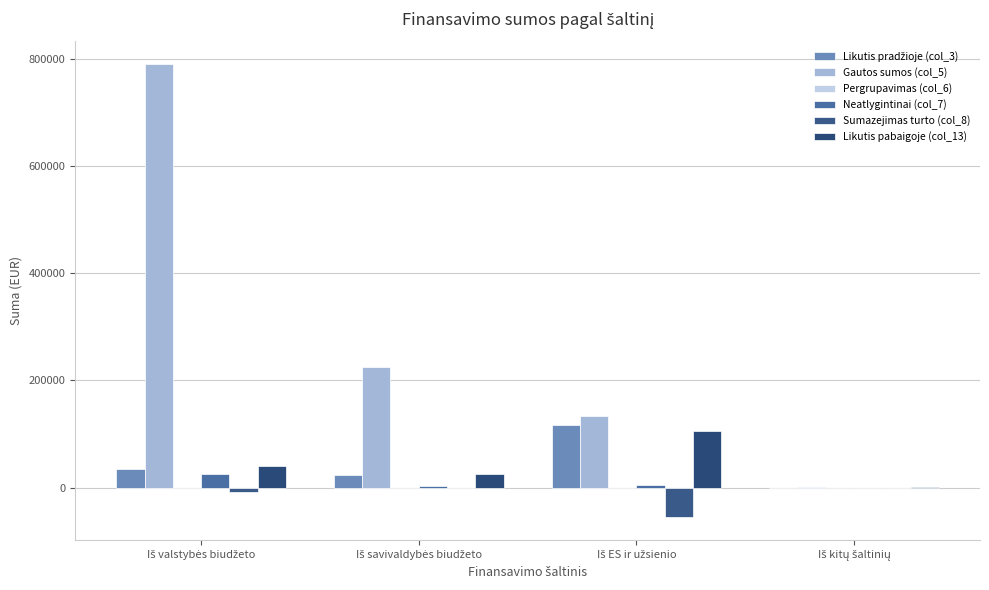

Reading left to right, list all the values displayed in this chart.

Likutis pradžioje (col_3): Iš valstybės biudžeto=35474.4	Iš savivaldybės biudžeto=22941.9	Iš ES ir užsienio=117425.3	Iš kitų šaltinių=22.6
Gautos sumos (col_5): Iš valstybės biudžeto=789922.2	Iš savivaldybės biudžeto=224459.8	Iš ES ir užsienio=133931.6	Iš kitų šaltinių=454.7
Pergrupavimas (col_6): Iš valstybės biudžeto=0.0	Iš savivaldybės biudžeto=0.0	Iš ES ir užsienio=0.0	Iš kitų šaltinių=0.0
Neatlygintinai (col_7): Iš valstybės biudžeto=25378.0	Iš savivaldybės biudžeto=3091.9	Iš ES ir užsienio=5650.5	Iš kitų šaltinių=0.0
Sumazejimas turto (col_8): Iš valstybės biudžeto=-8170.0	Iš savivaldybės biudžeto=0.0	Iš ES ir užsienio=-55038.7	Iš kitų šaltinių=0.0
Likutis pabaigoje (col_13): Iš valstybės biudžeto=39746.7	Iš savivaldybės biudžeto=25975.9	Iš ES ir užsienio=106106.1	Iš kitų šaltinių=349.0